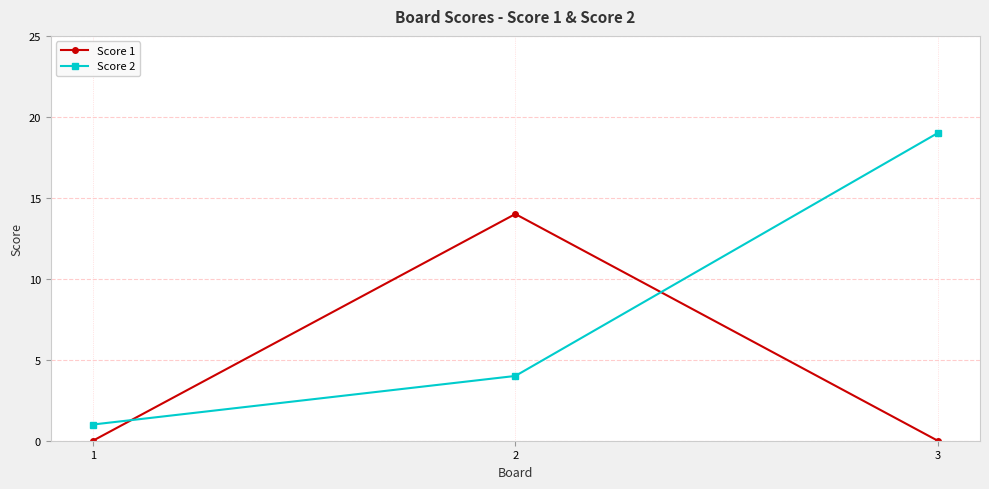

Count the number of data series in this chart.

2